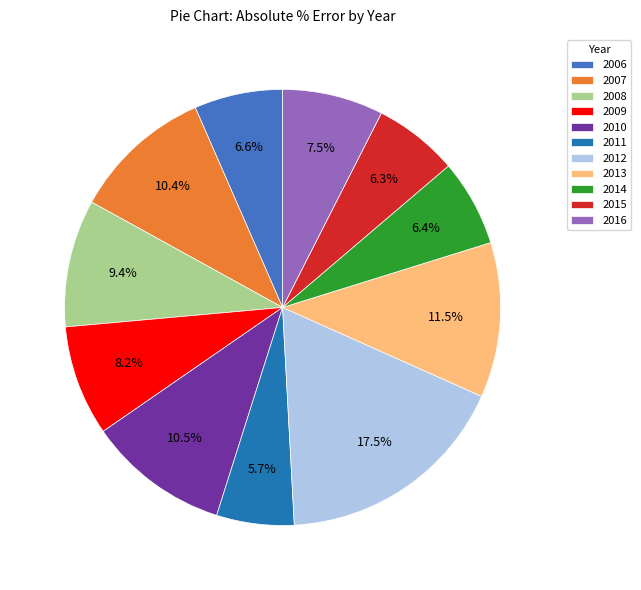

To the nearest percent, what is the difference between the largest and smallest slice percentages?

12%